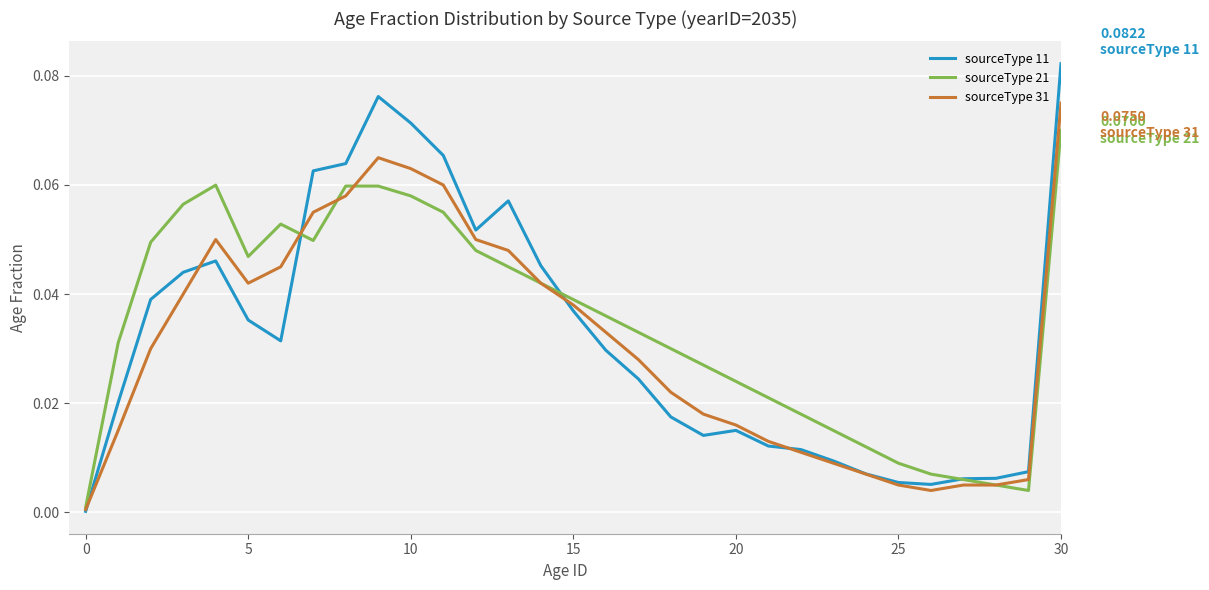

How many times do sourceType 11 and sourceType 21 cross each other?

3